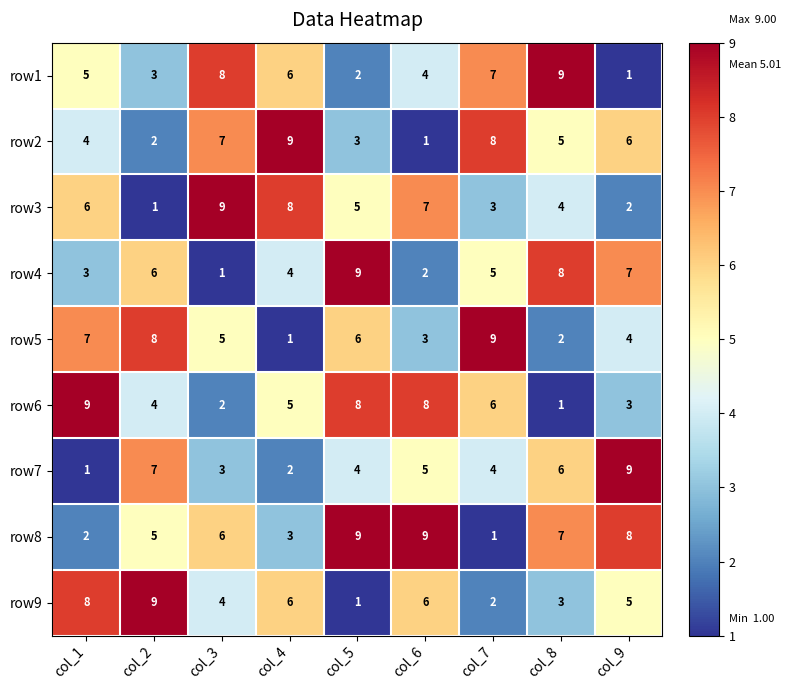

How many row6 values are between 3 and 8?

6